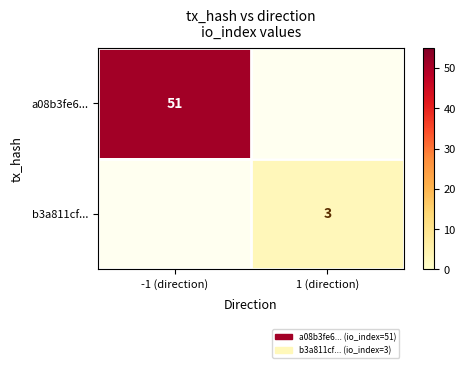

The a08b3fe6... series shows 19 at -1 (direction). True or false?

False